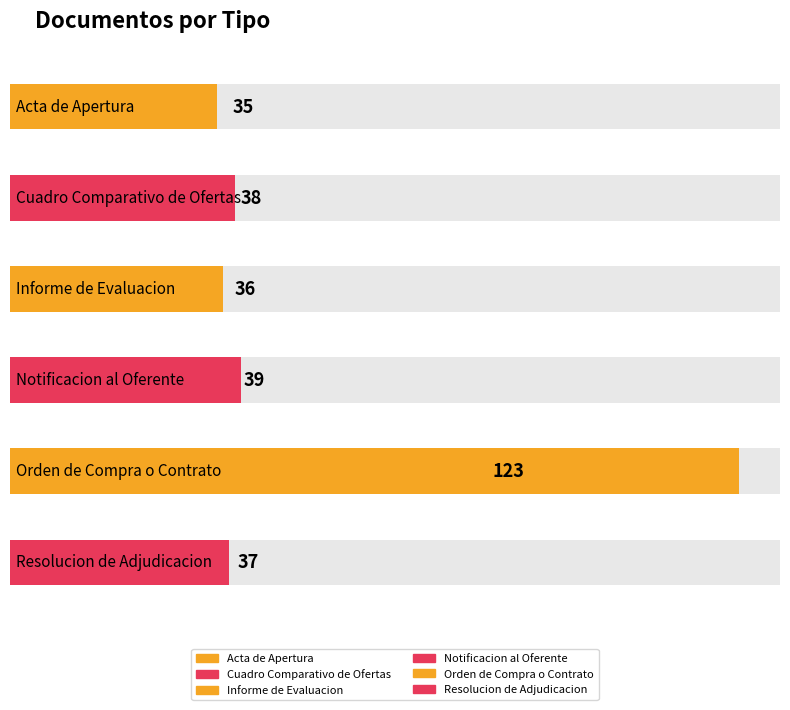

Where is the data nearest to the value 79?

Notificacion al Oferente